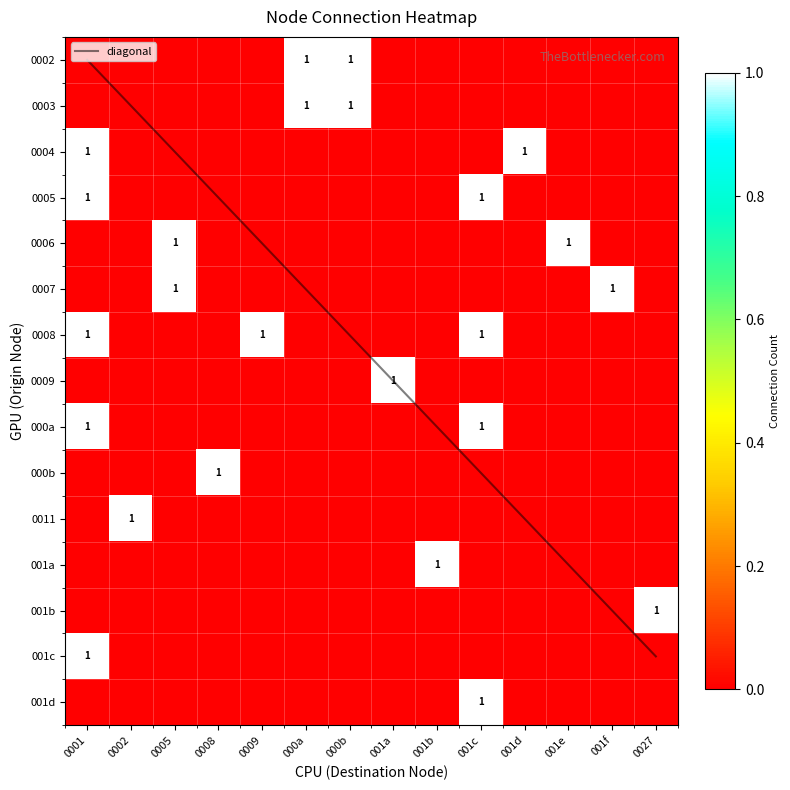

Which has a higher value, 001e or 0009?

001e